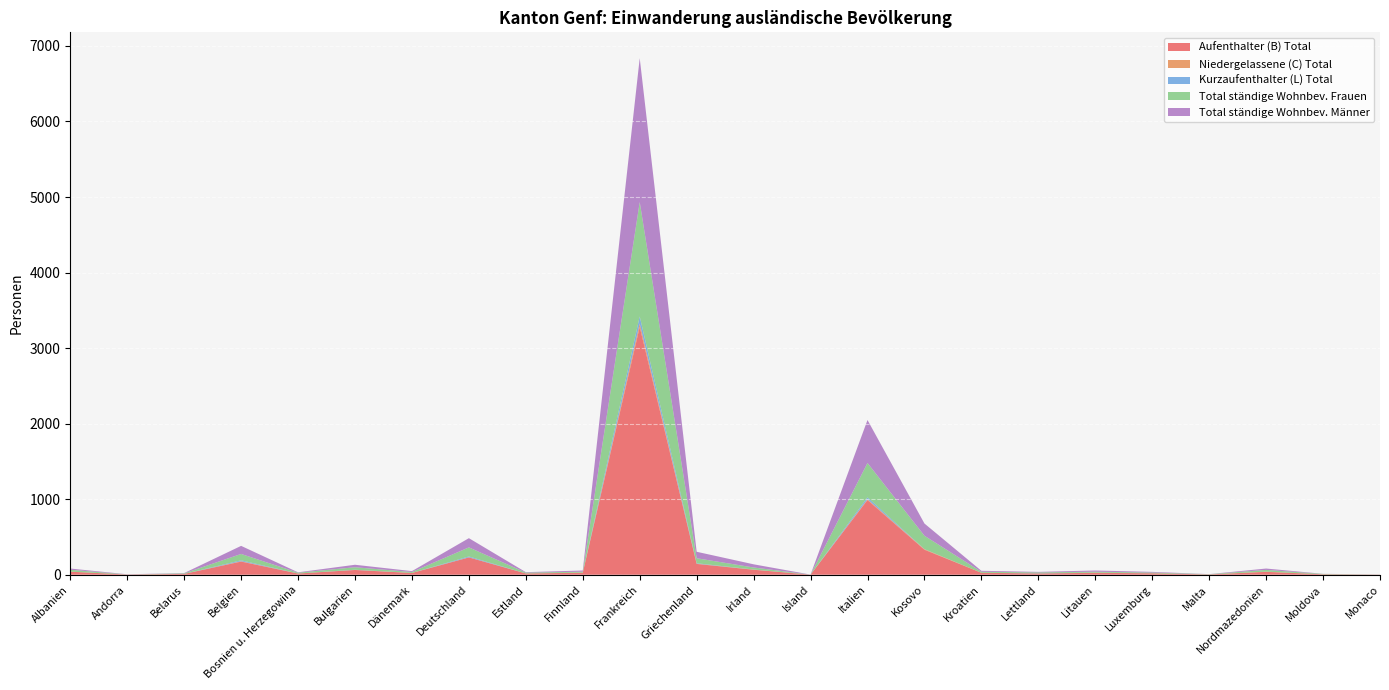

Reading left to right, list all the values displayed in this chart.

Aufenthalter (B) Total: 40	3	11	174	16	63	23	229	17	26	3281	143	66	1	989	331	26	17	25	19	4	38	6	2
Niedergelassene (C) Total: 1	0	0	5	0	1	1	2	0	2	45	3	2	0	10	7	0	0	2	0	0	3	0	0
Kurzaufenthalter (L) Total: 0	0	0	12	0	2	0	11	0	0	93	6	1	0	25	1	0	2	1	0	0	0	0	0
Total ständige Wohnbev. Frauen: 25	1	7	84	11	33	12	120	11	12	1514	66	27	0	455	177	13	12	12	10	3	23	5	1
Total ständige Wohnbev. Männer: 16	2	4	107	5	33	12	122	6	16	1905	86	42	1	569	162	13	7	16	9	1	18	1	1